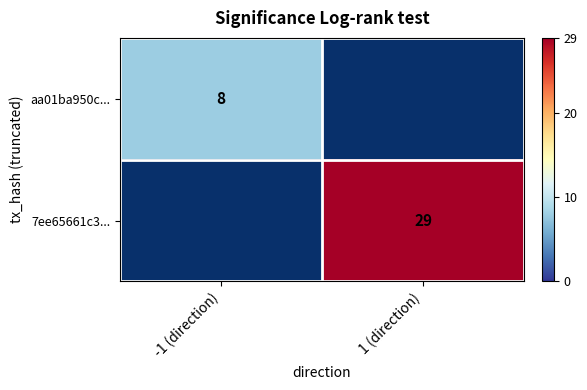

The aa01ba950c... series shows 3.3 at -1 (direction). True or false?

False